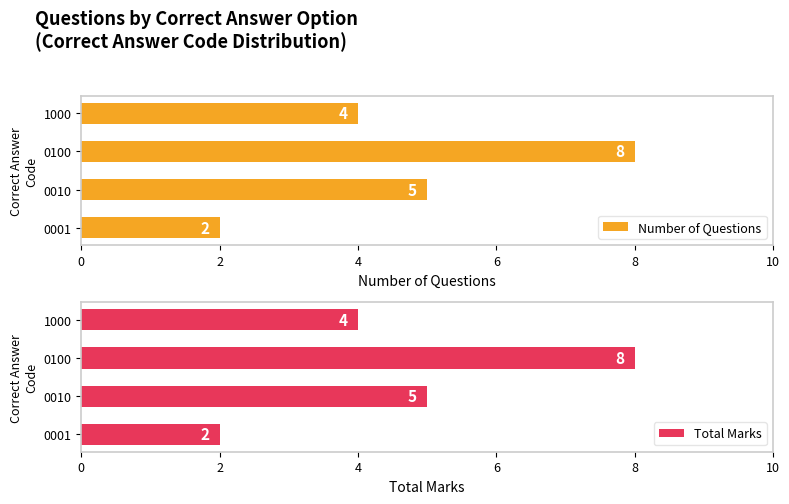

The Number of Questions series shows 8 at 0100. True or false?

True